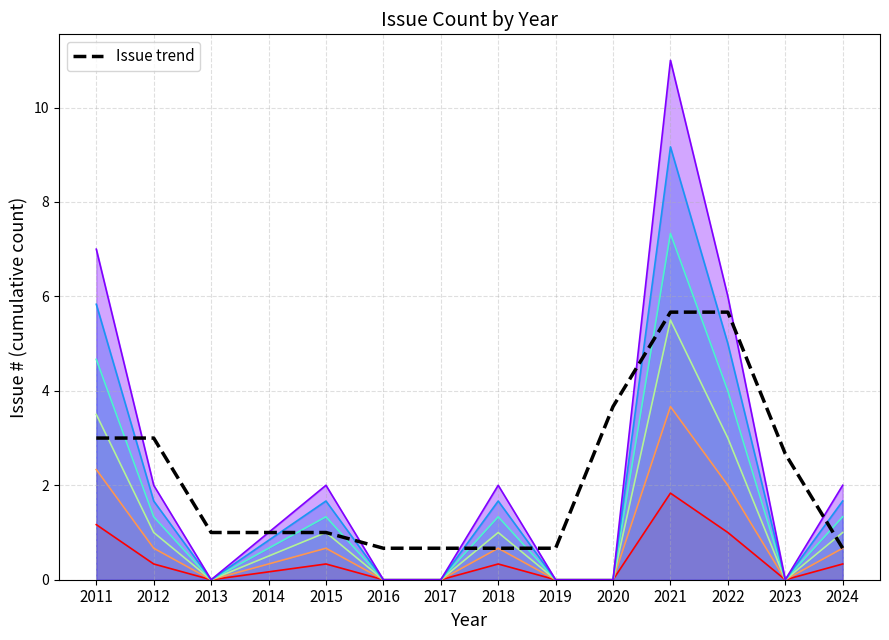

List the labels in order of value, largest first.

2021, 2022, 2020, 2011, 2012, 2023, 2013, 2014, 2015, 2016, 2017, 2018, 2019, 2024